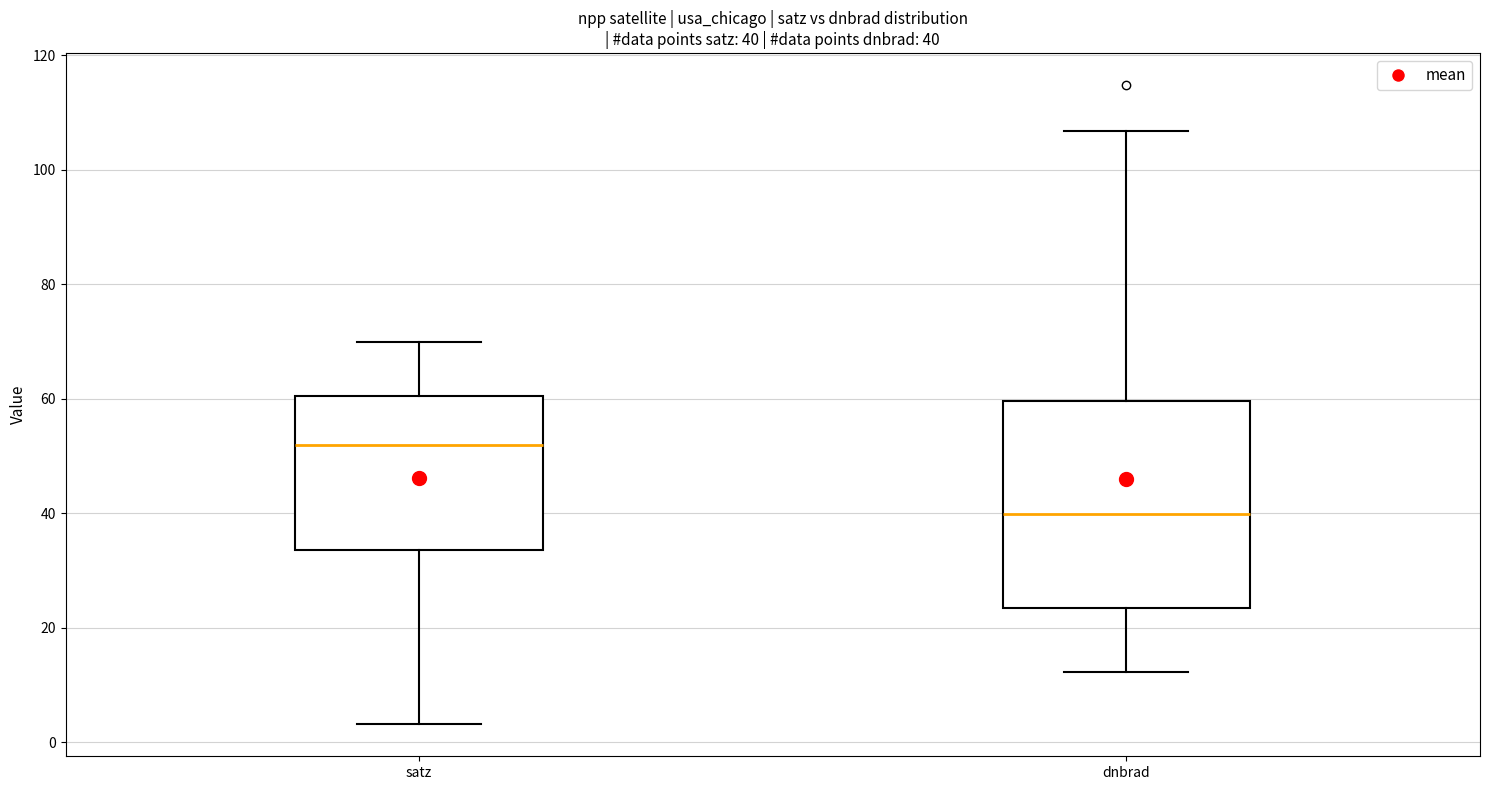

Which box is the tallest, from its lower edge to its upper edge?

dnbrad